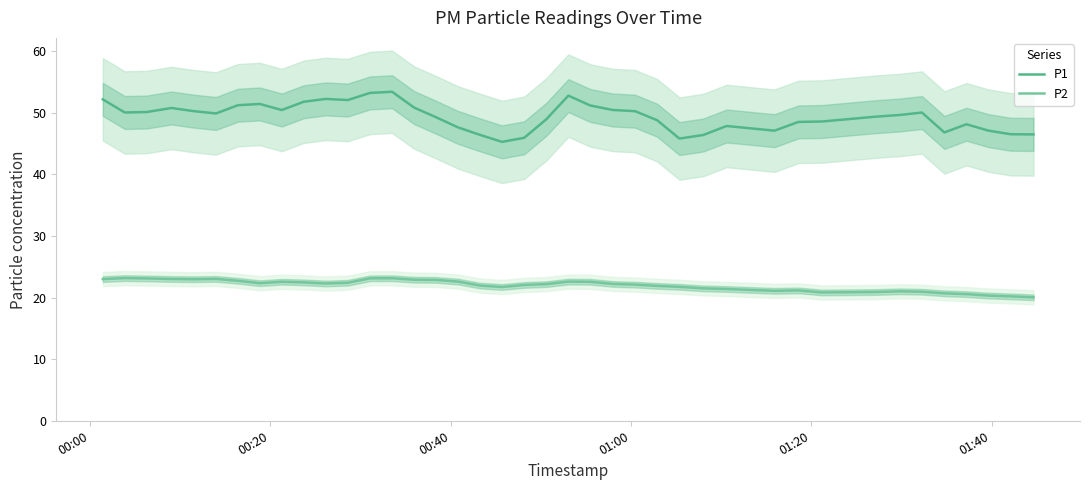

True or false: P2 and P1 intersect in this chart.

False